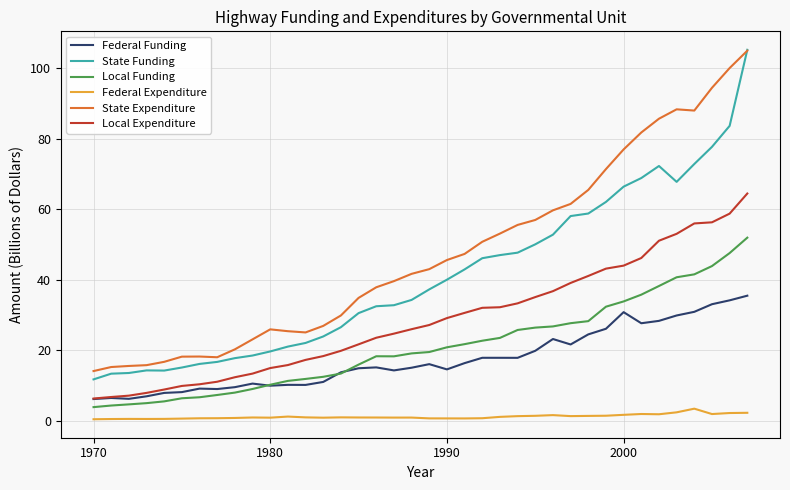

True or false: Federal Expenditure and State Expenditure cross at least once.

False